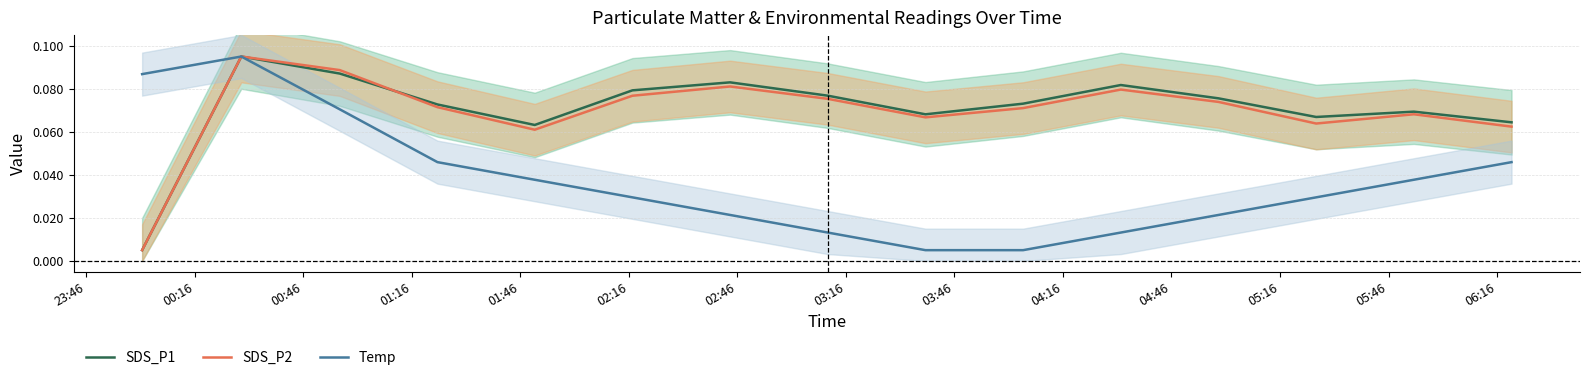

Reading right to left, list all the values displayed in this chart.

SDS_P1: 0.1	0.1	0.1	0.1	0.1	0.1	0.1	0.1	0.1	0.1	0.1	0.1	0.1	0.1	0.0
SDS_P2: 0.1	0.1	0.1	0.1	0.1	0.1	0.1	0.1	0.1	0.1	0.1	0.1	0.1	0.1	0.0
Temp: 0.0	0.0	0.0	0.0	0.0	0.0	0.0	0.0	0.0	0.0	0.0	0.0	0.1	0.1	0.1